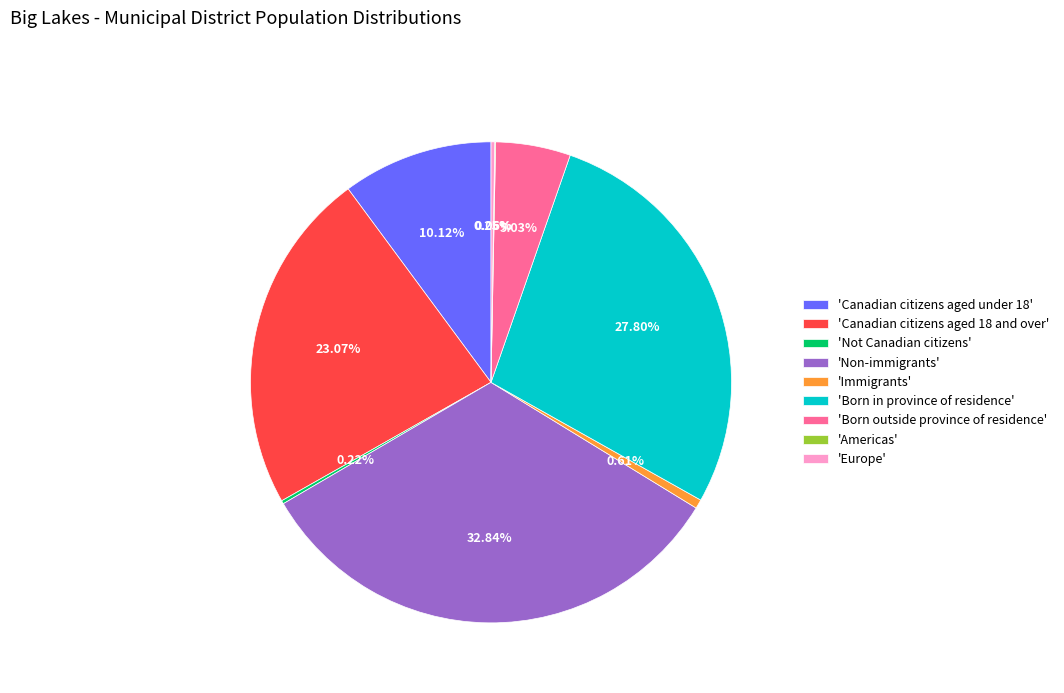

Which slice is the largest?

'Non-immigrants'